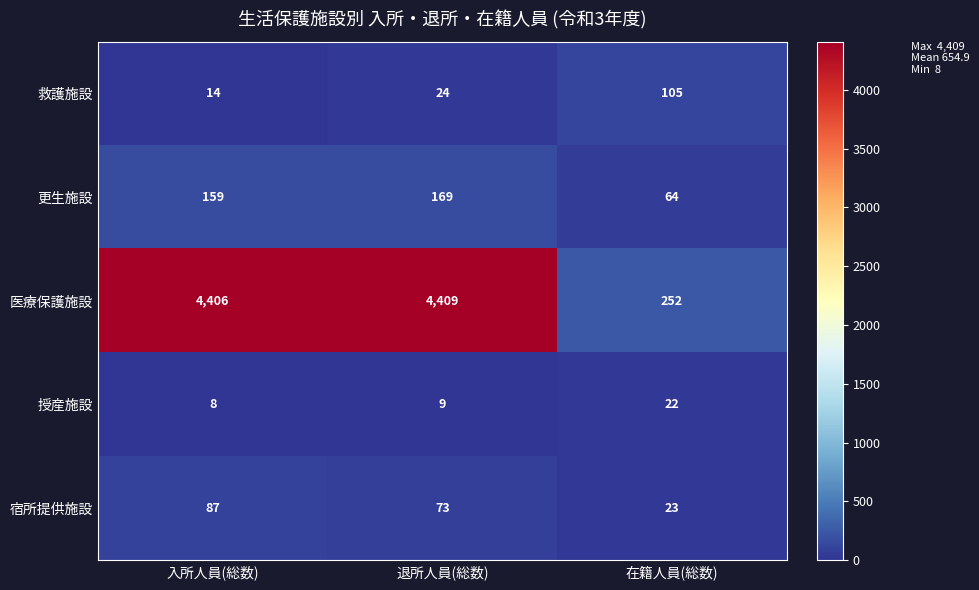

At which category is the sum across all series the highest?

退所人員(総数)